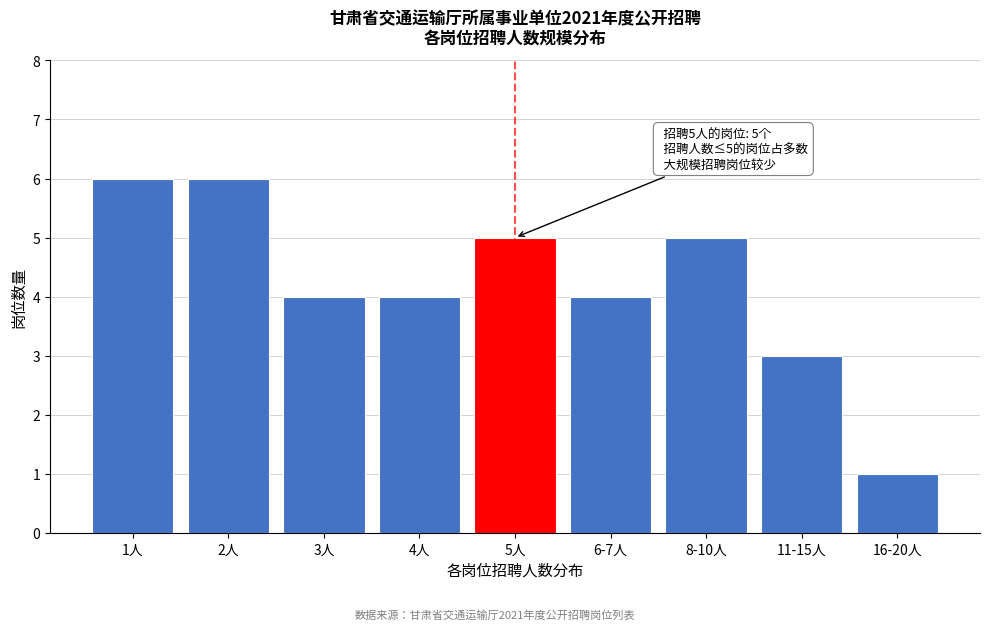

Reading left to right, extract all data points from this chart.

6	6	4	4	5	4	5	3	1